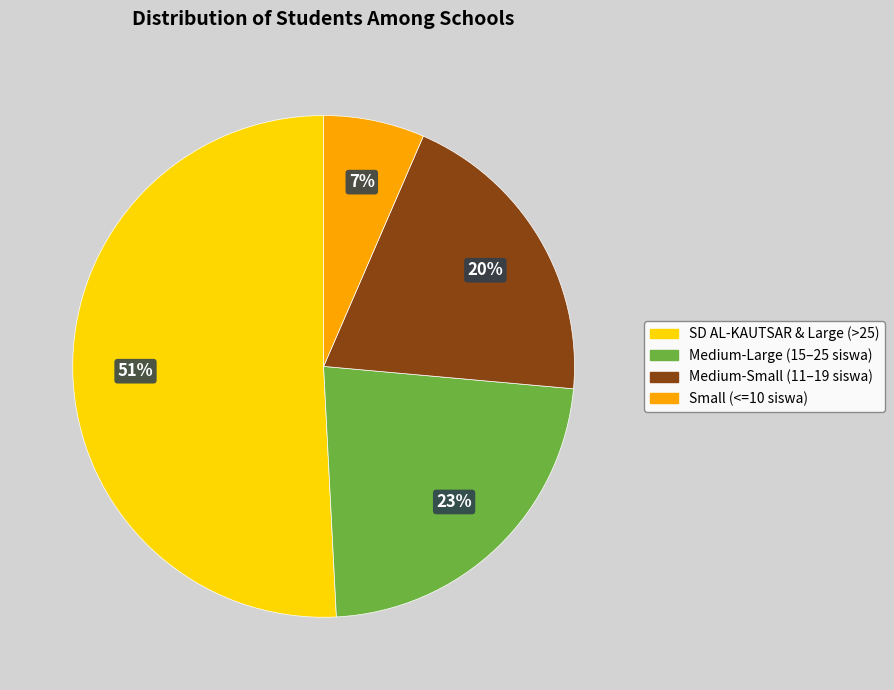

Between SD AL-KAUTSAR & Large (>25) and Small (<=10 siswa), which is larger?

SD AL-KAUTSAR & Large (>25)